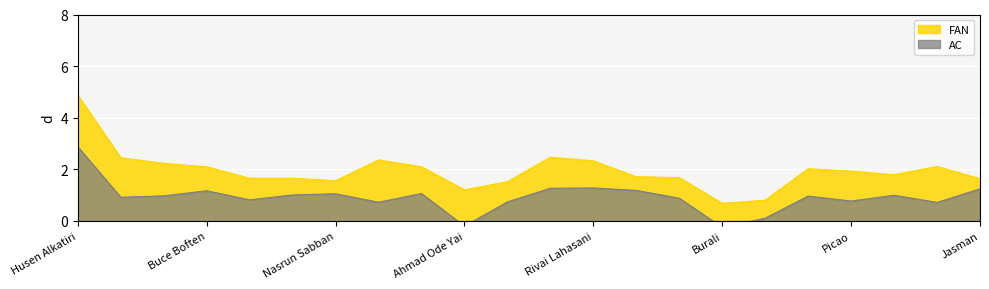

What are all the series names shown in the legend?

FAN, AC